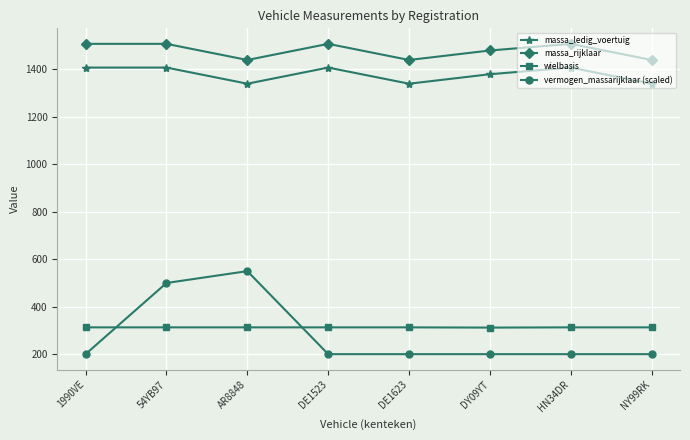

Which series has the largest range (max minus min)?

vermogen_massarijklaar (scaled)